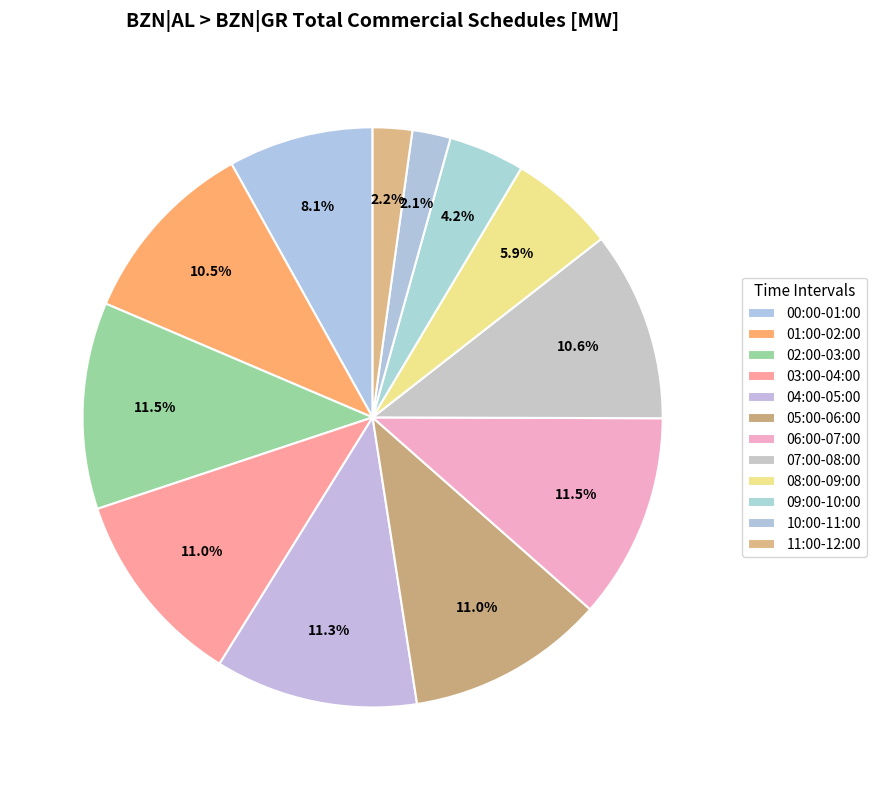

How many segments does this pie chart have?

12